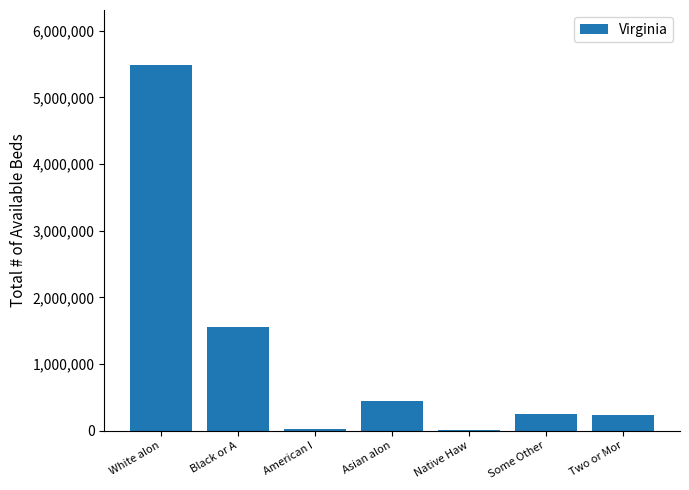

Where is the data nearest to the value 2746416?

Black or A